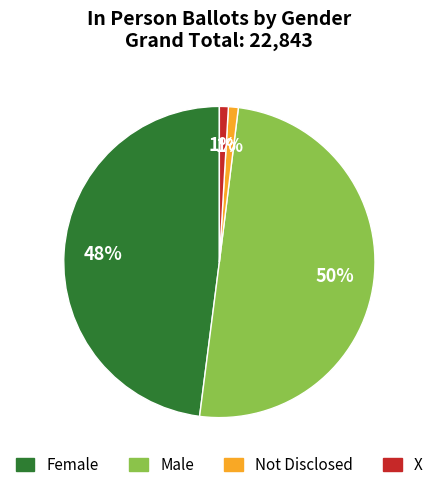

The Female slice represents 48% of the pie. True or false?

True